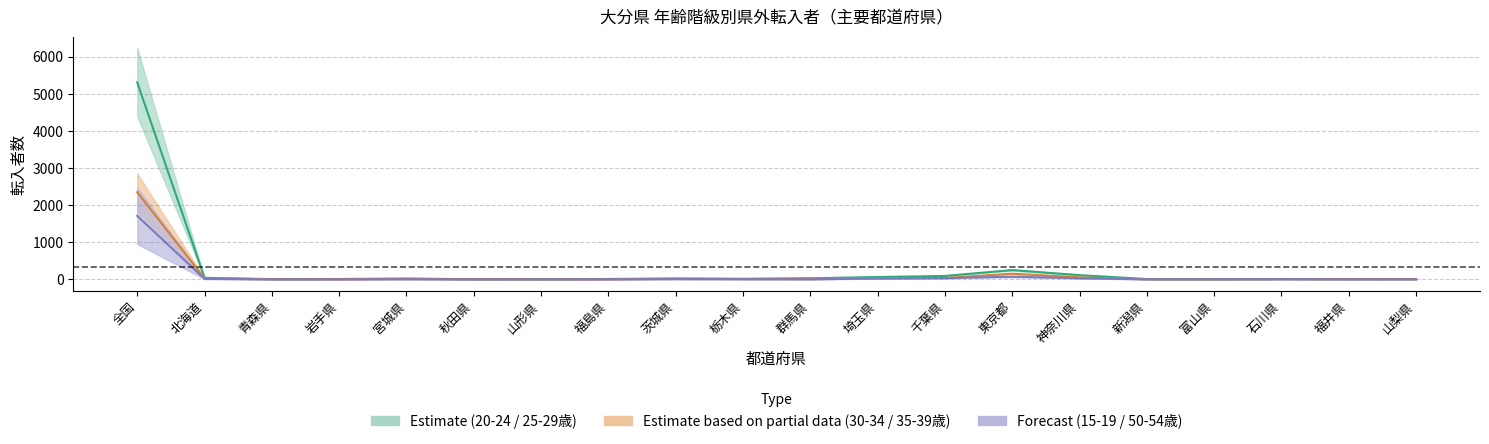

At which category is the sum across all series the highest?

全国